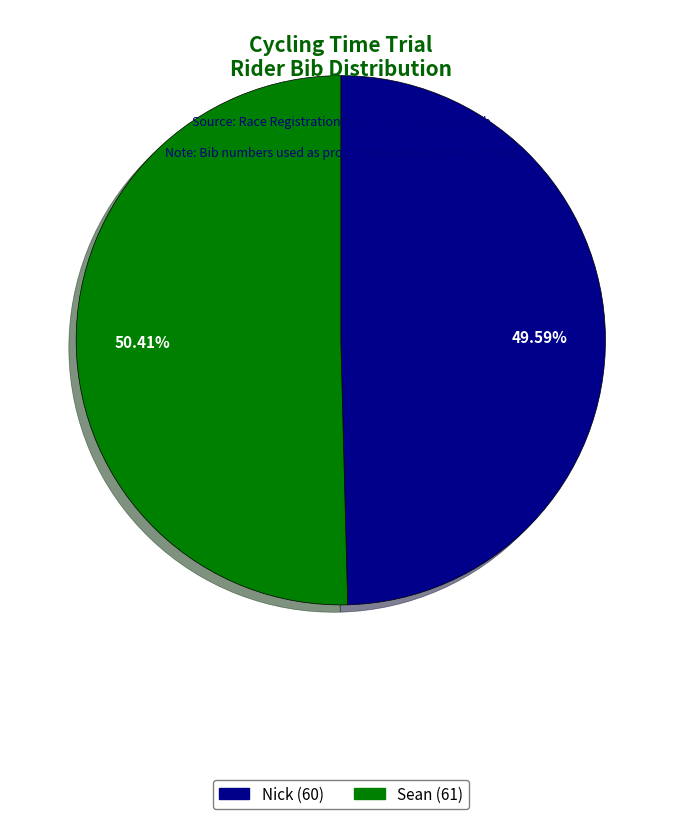

Rank the categories by value from lowest to highest.

Nick, Sean